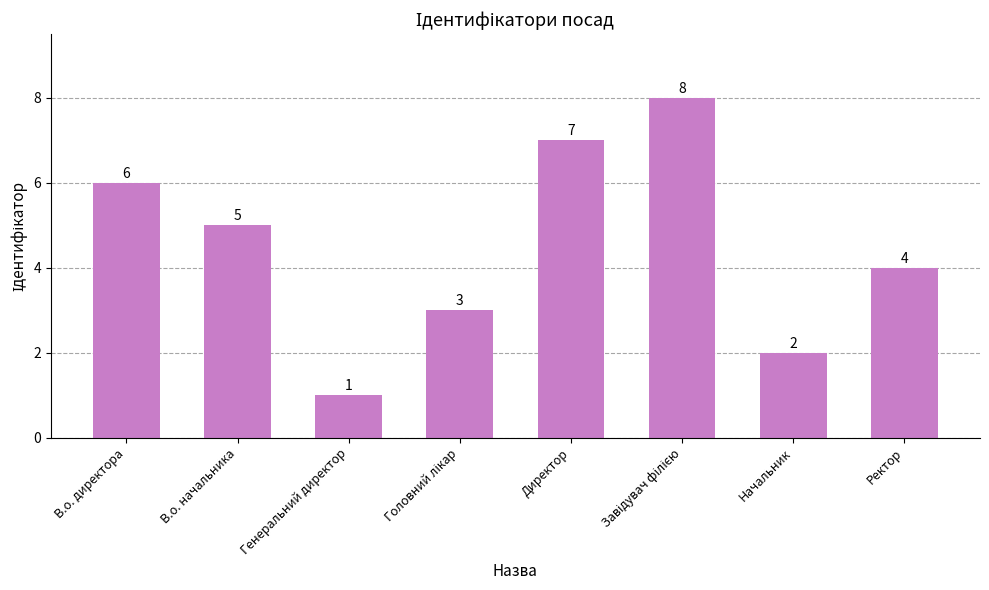

At which label does the data first exceed 5?

В.о. директора